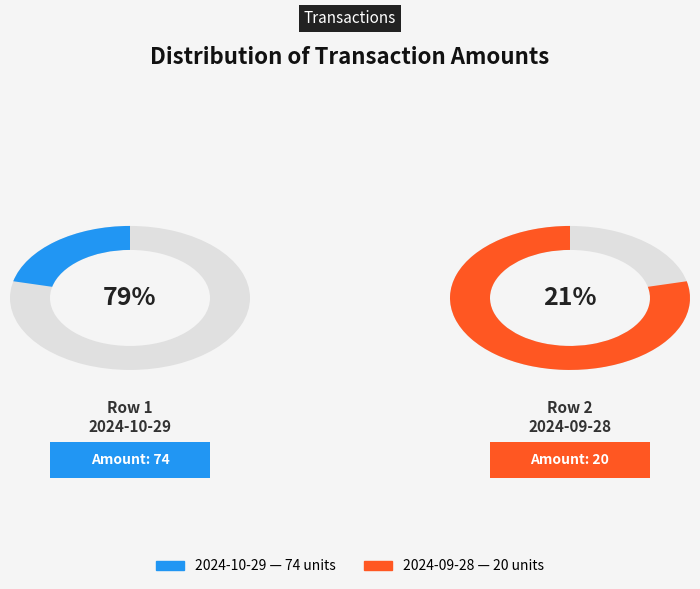

Combined, what portion of the pie is 2024-09-28 16:39:52 and 2024-10-29 05:12:38?

100.0%